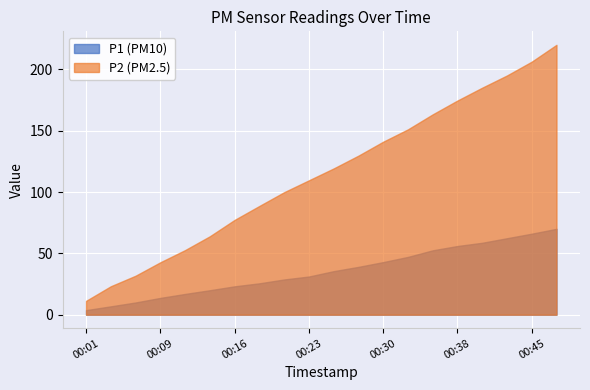

How many lines are shown in the chart?

2